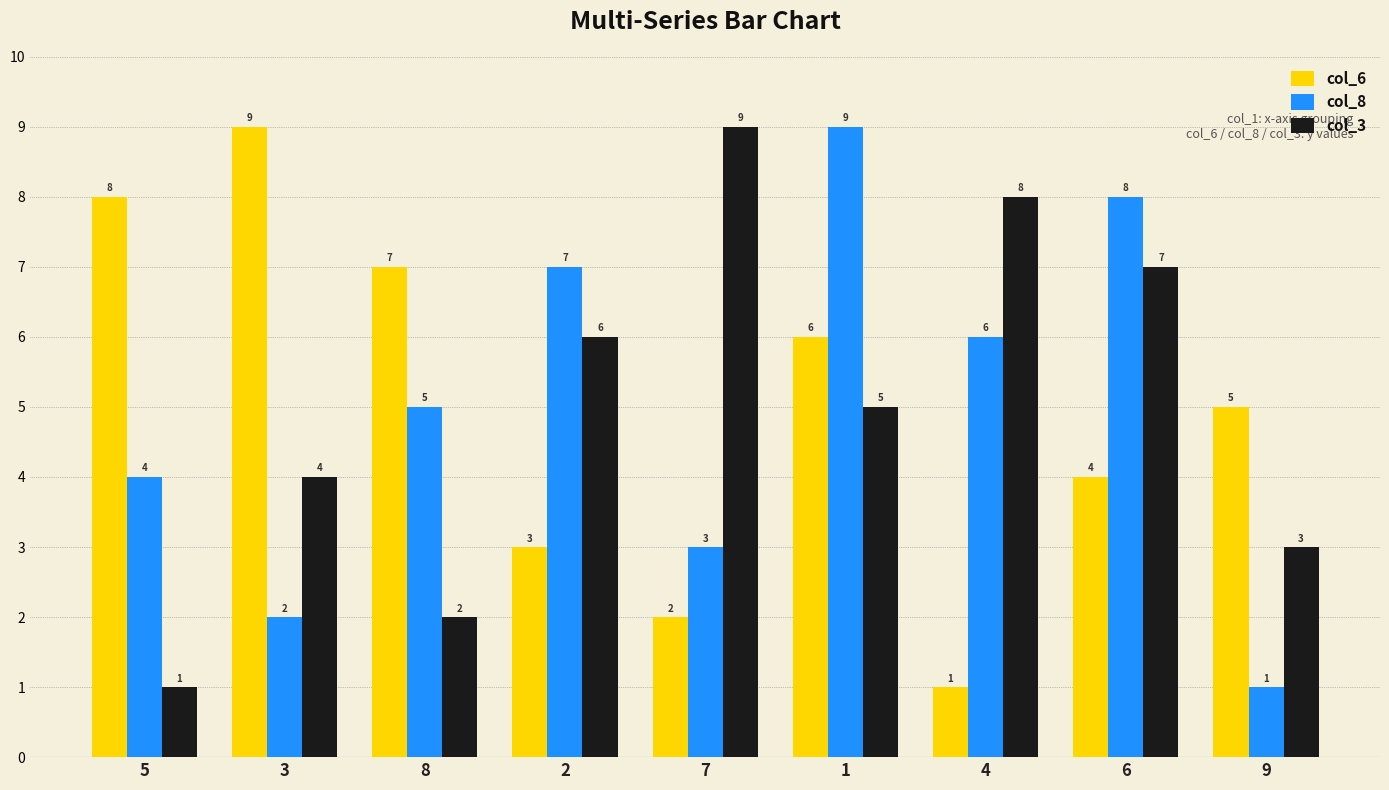

What is the difference between the col_3 values at 1 and 2?

1